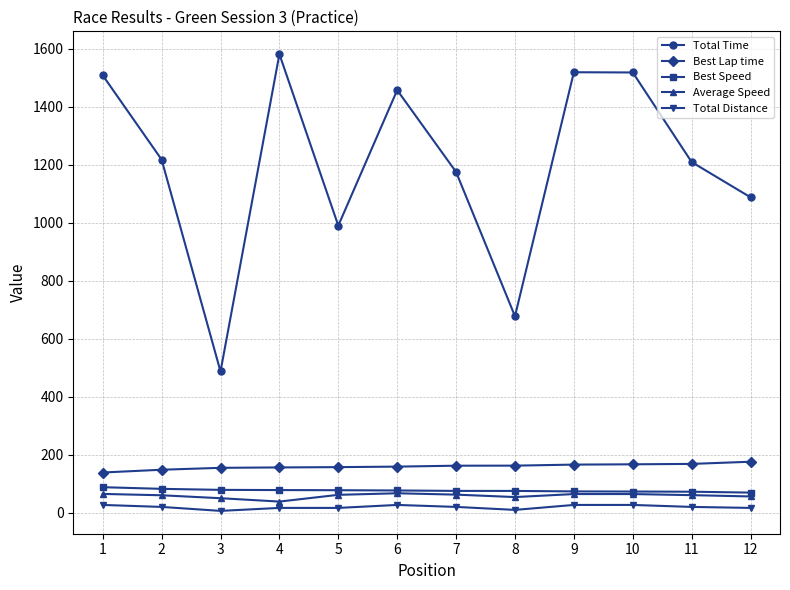

Does the chart have visible grid lines?

Yes